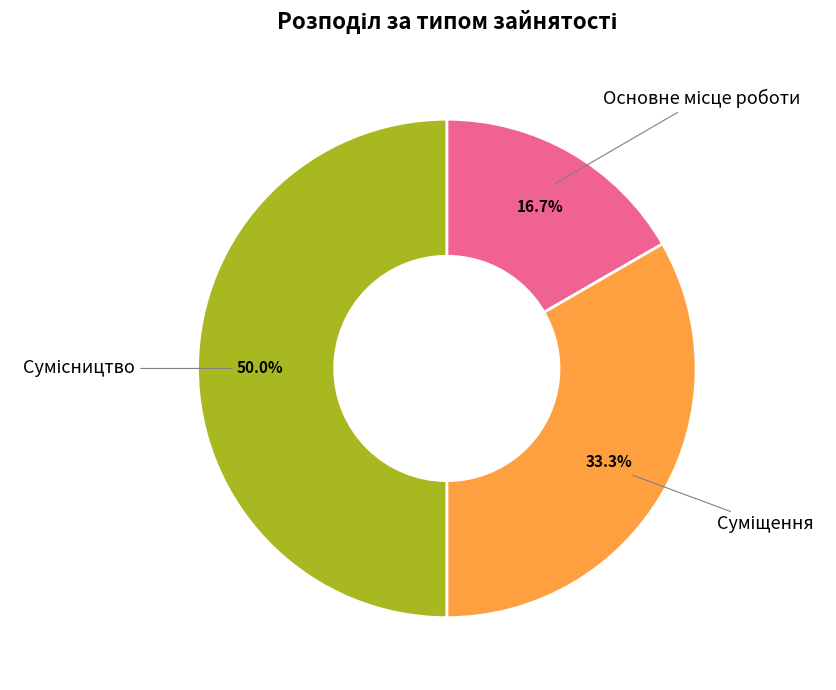

Count the number of slices in the pie.

3